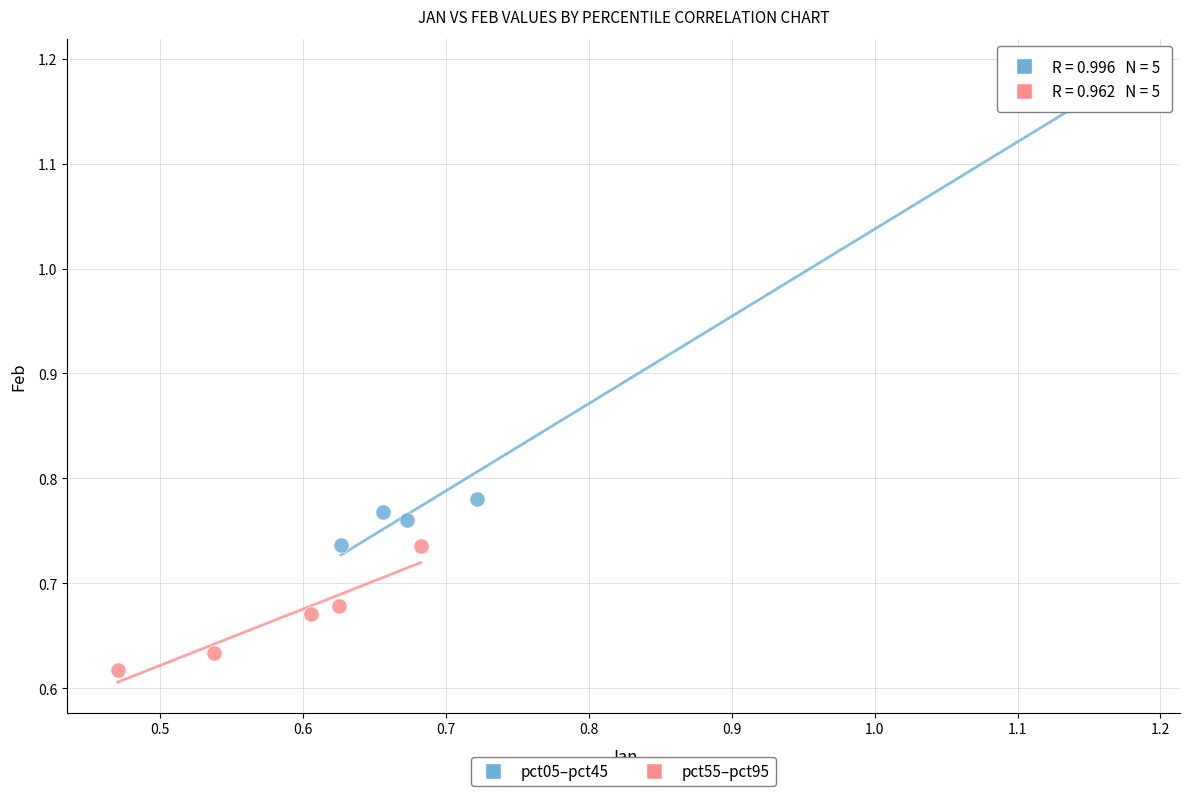

Which series contains the lowest Y value?

pct55–pct95